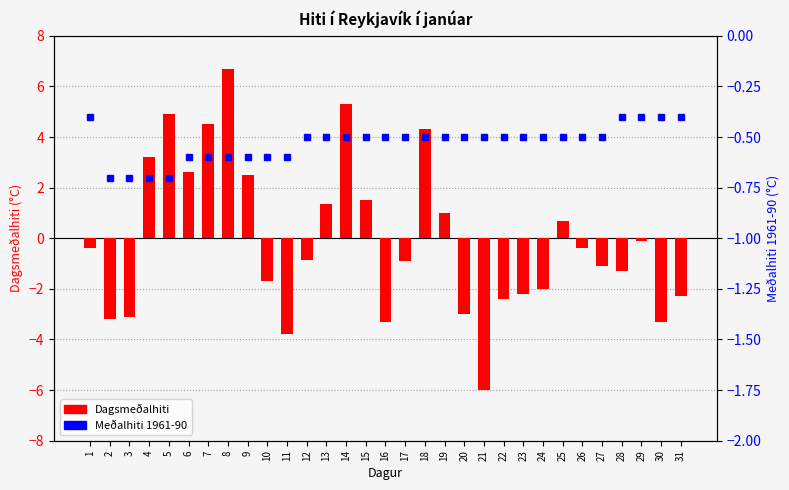

Between 19 and 24, which series saw the biggest shift?

Dagsmeðalhiti